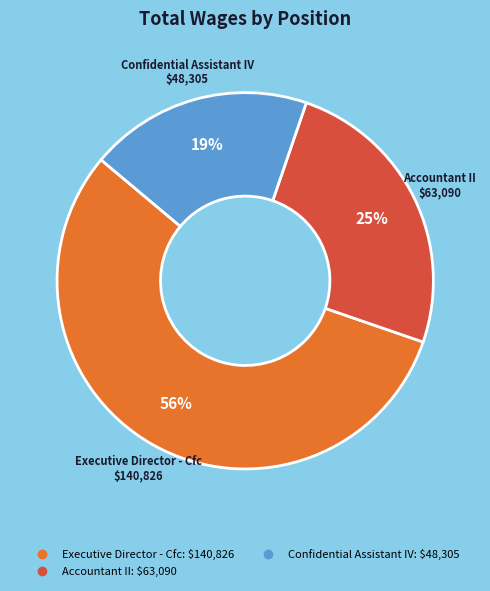

To the nearest percent, what is the difference between the largest and smallest slice percentages?

37%